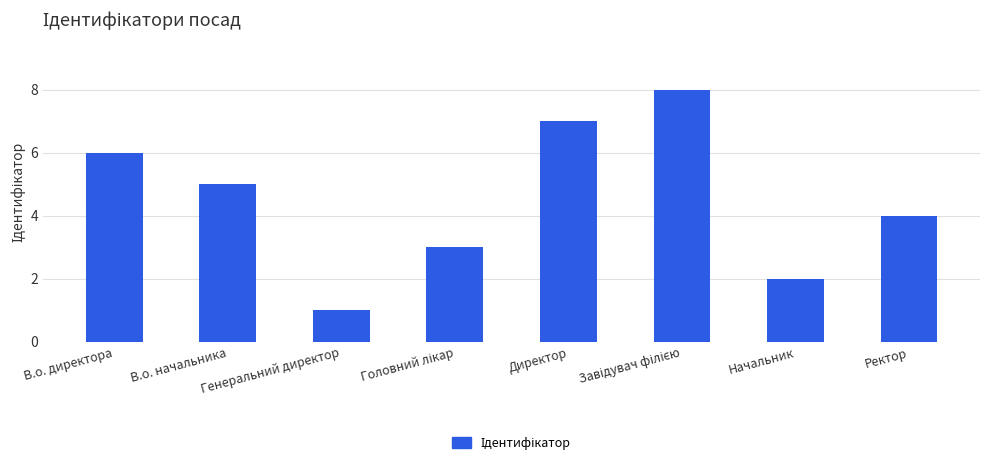

At which label is the value closest to 4?

Ректор